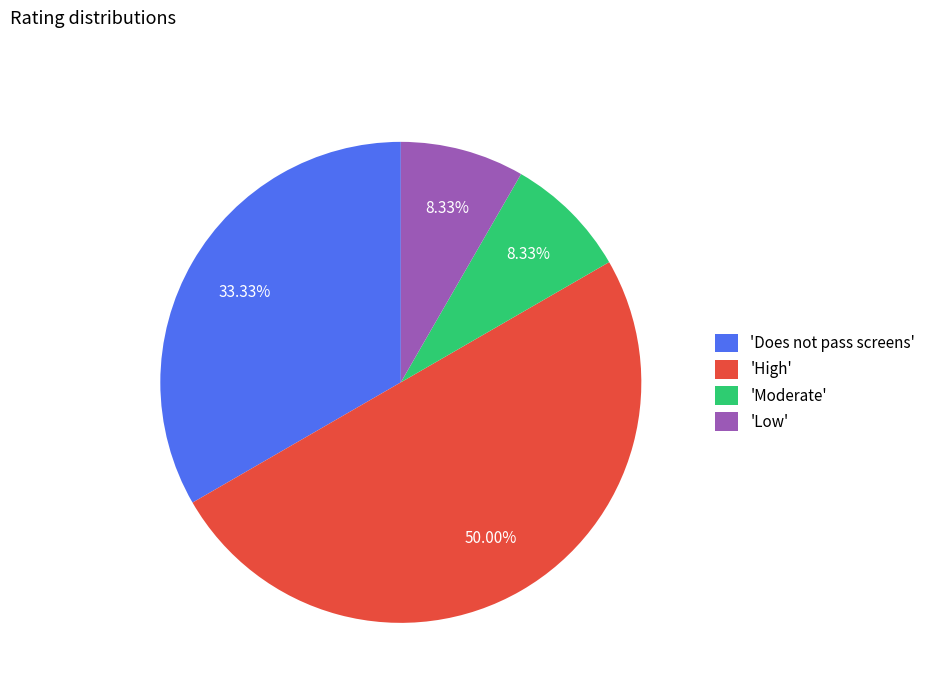

Does 'Low' represent more than half of the total?

No